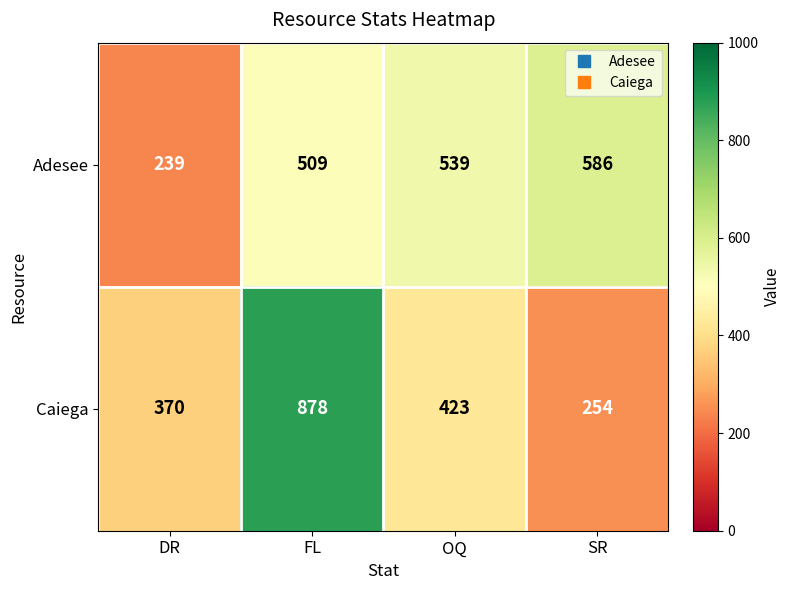

What value does the Adesee series have at OQ, to the nearest 10?

540